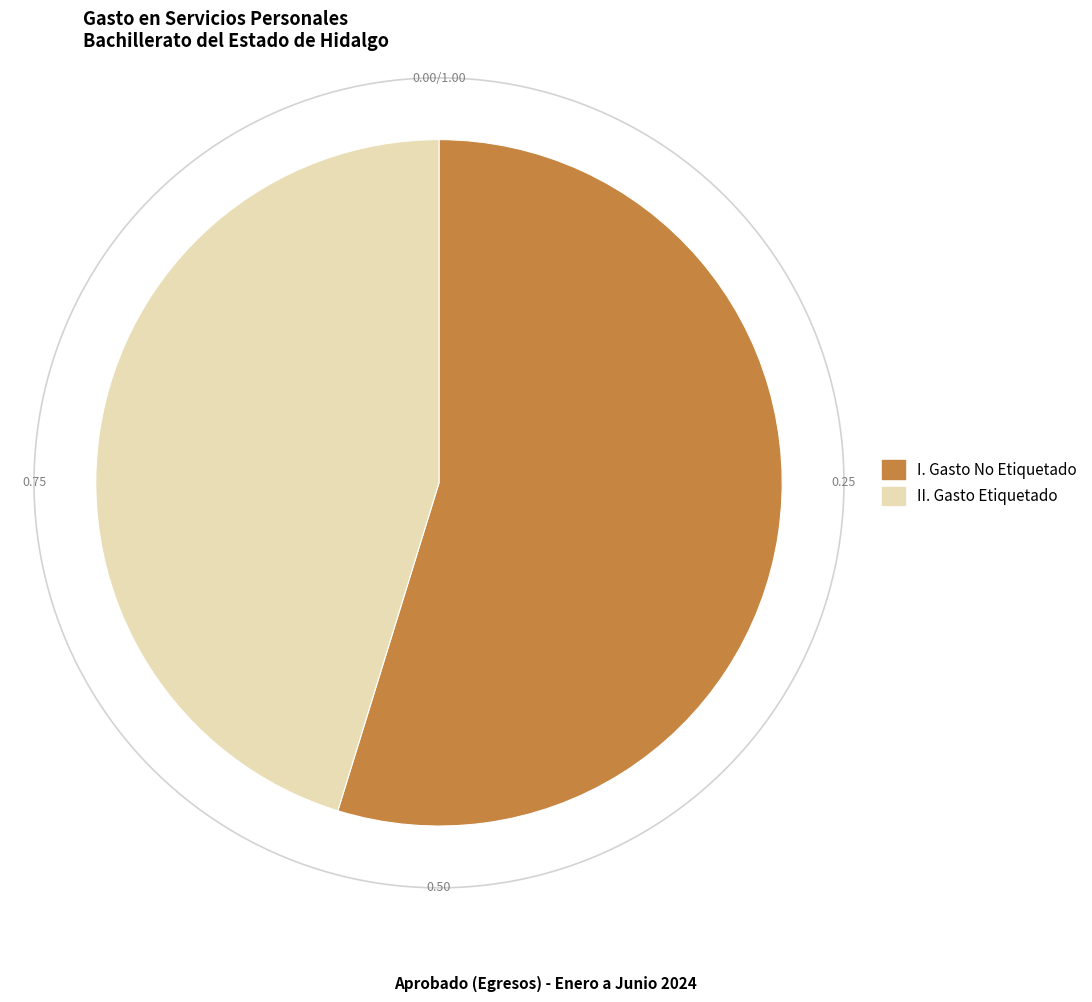

Rank the categories by value from lowest to highest.

II. Gasto Etiquetado, I. Gasto No Etiquetado